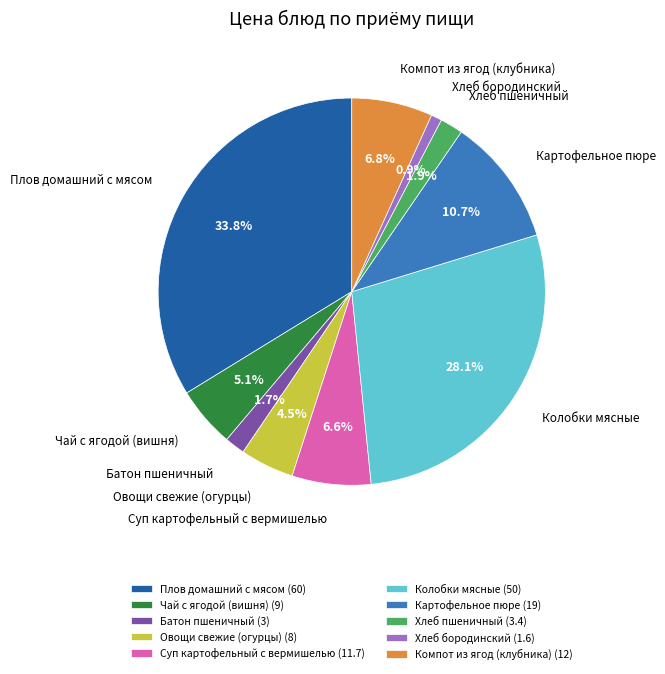

Between Овощи свежие (огурцы) and Батон пшеничный, which is larger?

Овощи свежие (огурцы)